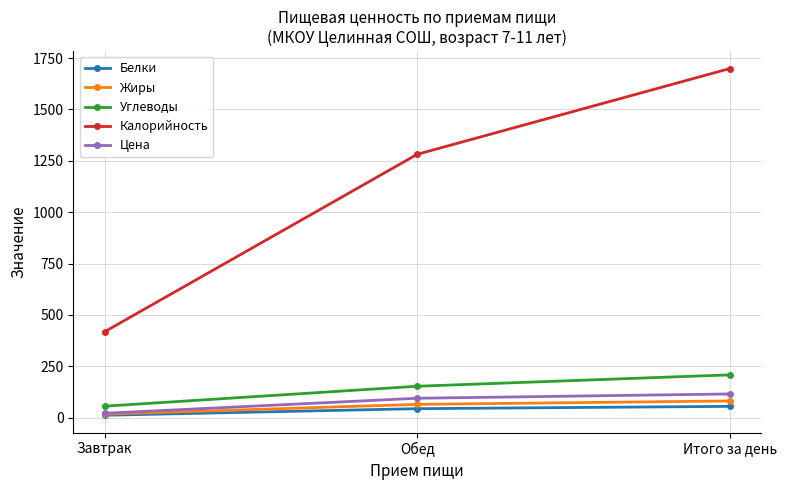

What value does the Жиры series have at Обед?

64.3